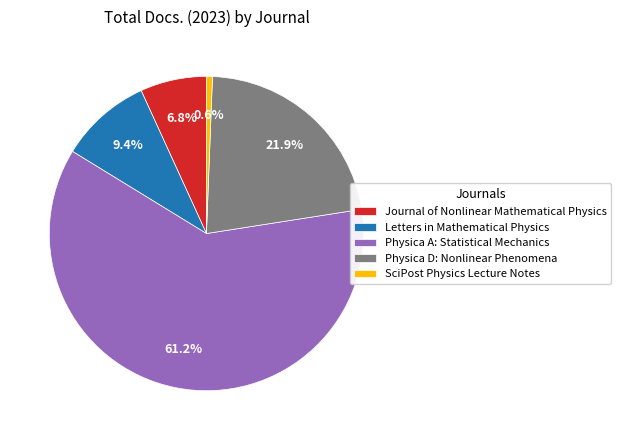

To the nearest percent, what is the difference between the Physica D: Nonlinear Phenomena and SciPost Physics Lecture Notes slice percentages?

21%